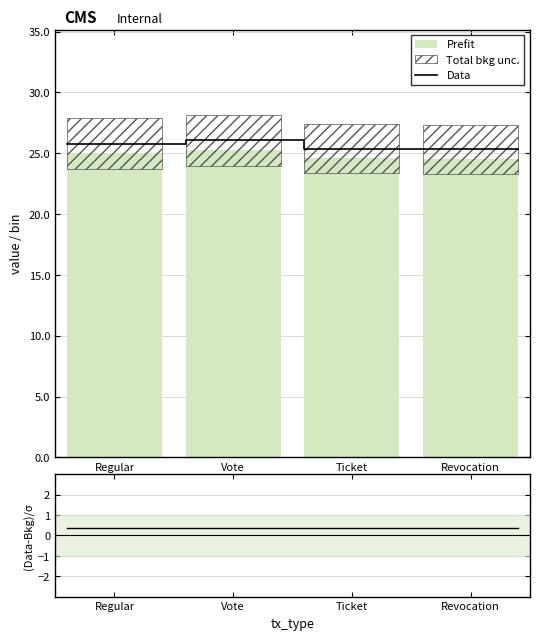

What is the maximum value for Data?

26.0